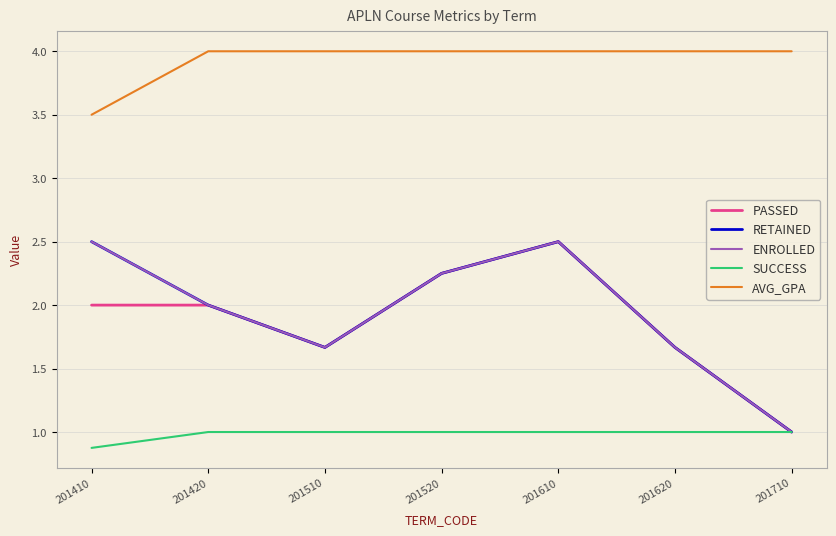

Does the chart have visible grid lines?

Yes